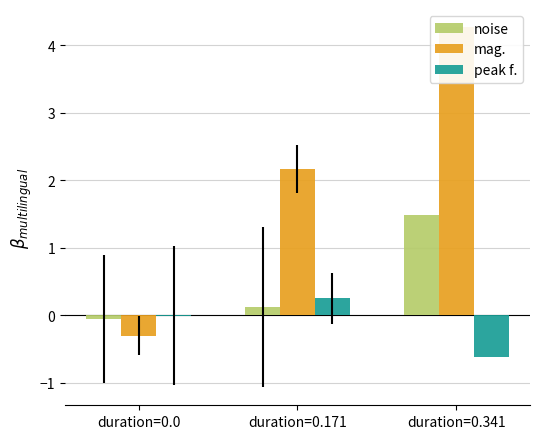

Which series has the largest total across all categories?

mag.